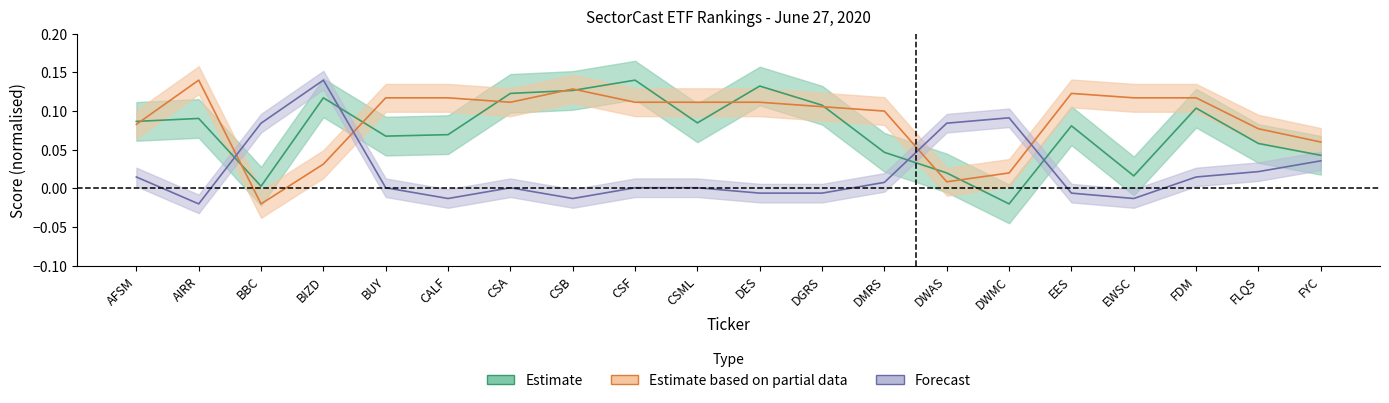

At how many categories does at least one series exceed 0?

20